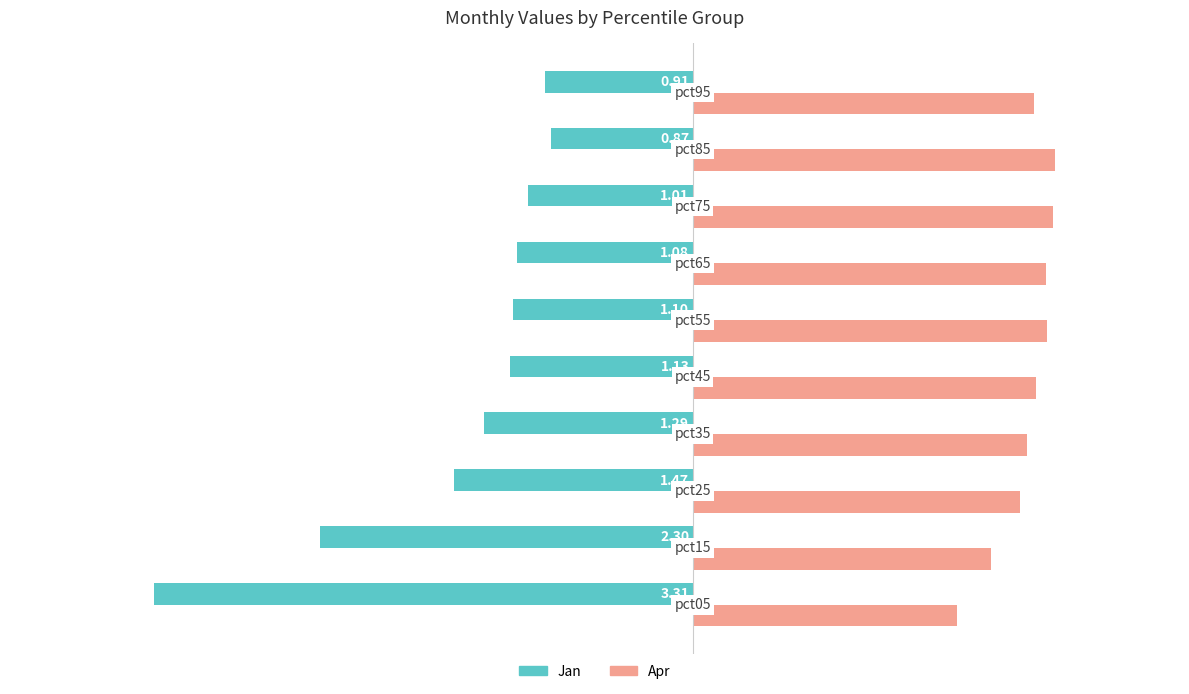

Which series has the widest spread of values?

Jan